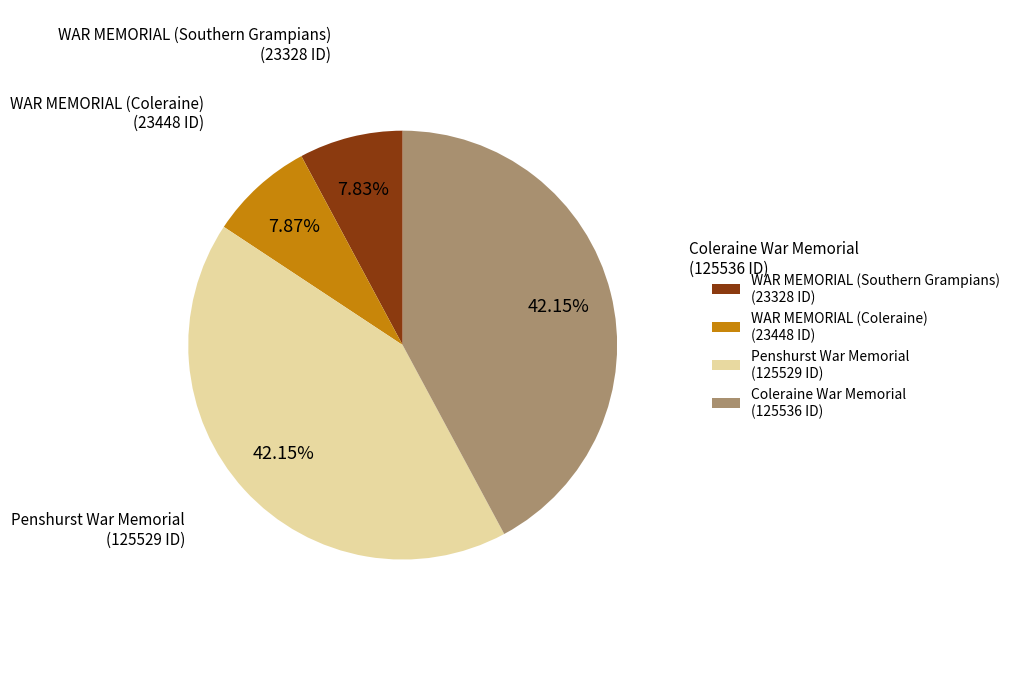

What percentage is the WAR MEMORIAL (Southern Grampians) slice, to the nearest percent?

8%